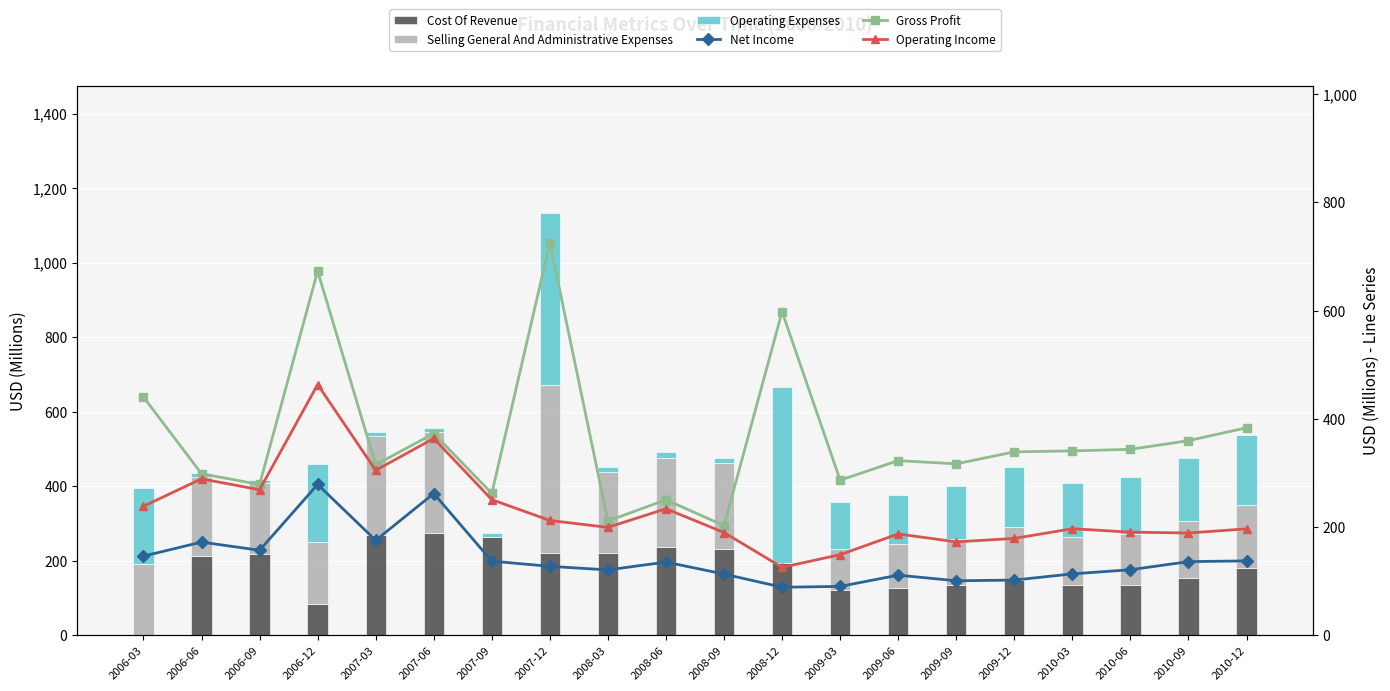

What is the approximate value of Net Income at 2007-03?

175.4